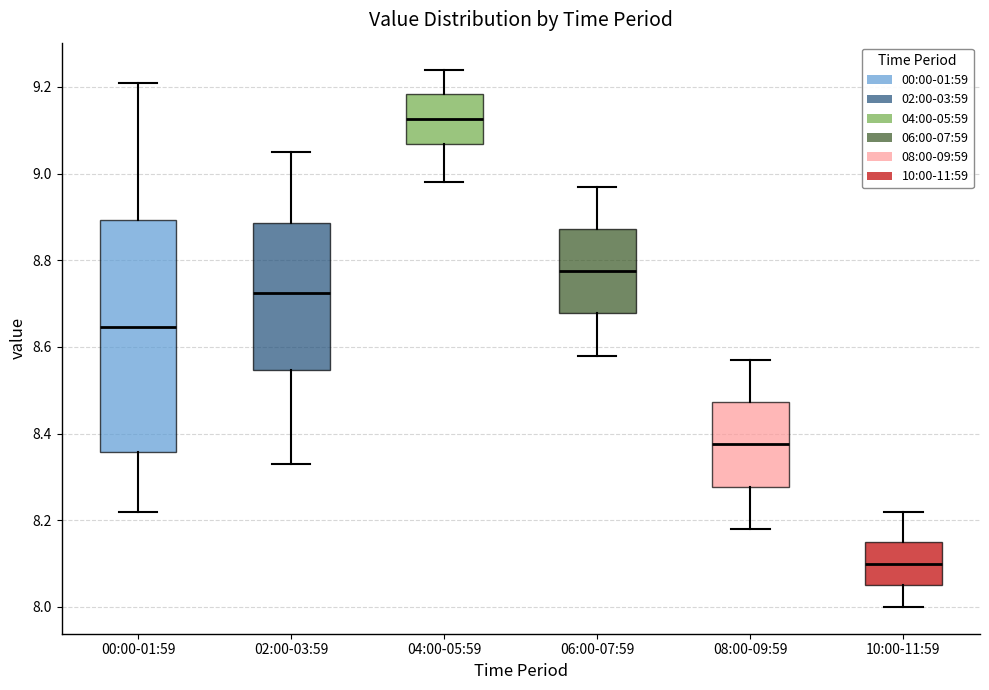

Which box is the tallest, from its lower edge to its upper edge?

00:00-01:59